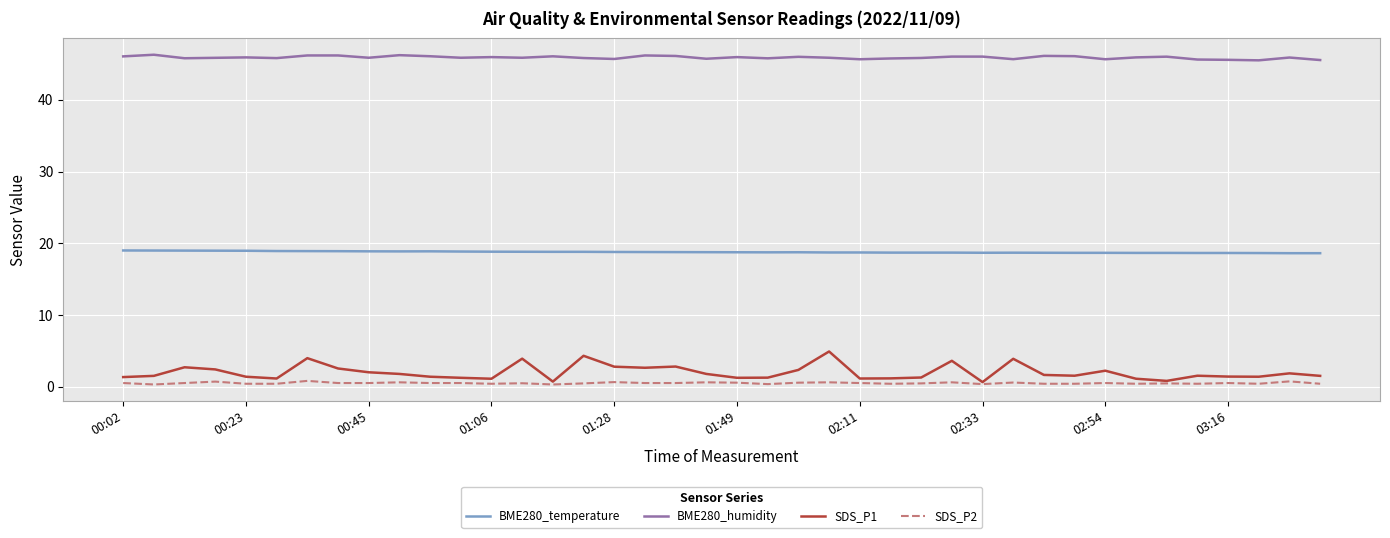

Which series has the largest range (max minus min)?

SDS_P1